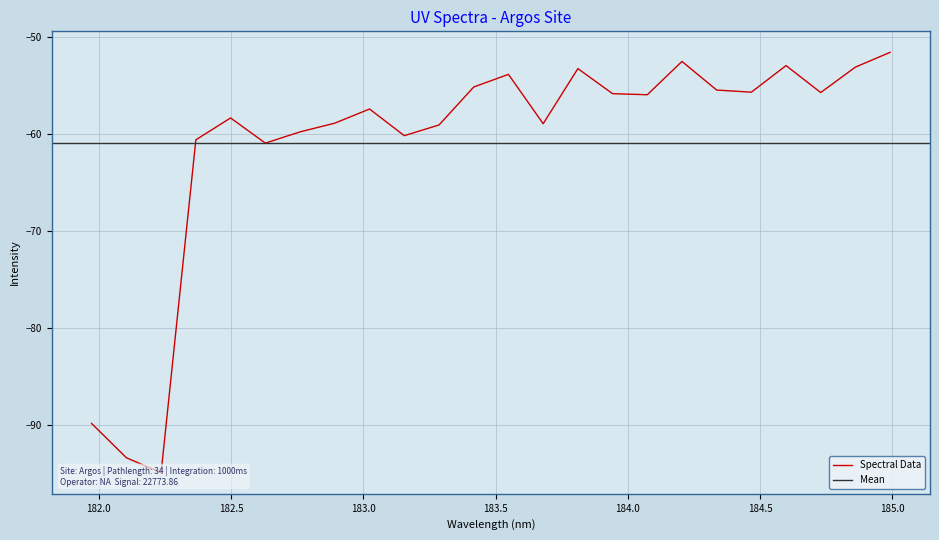

What is the value of the 22nd point from the left?

-55.8